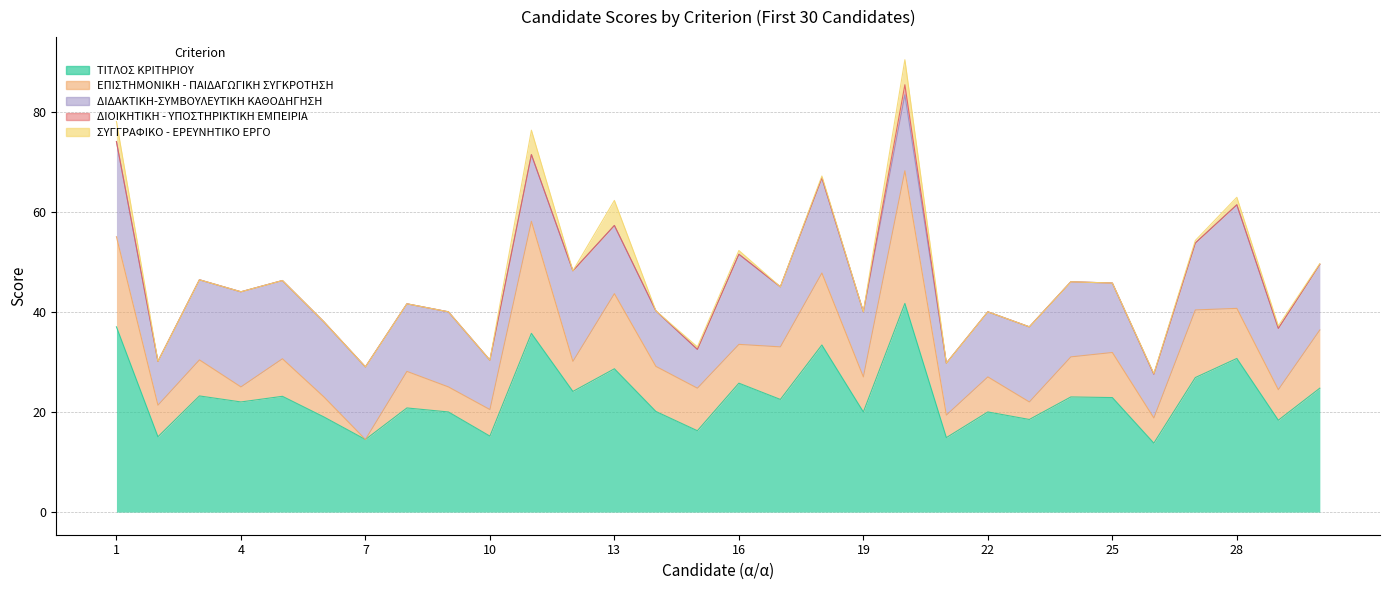

In ΣΥΓΓΡΑΦΙΚΟ - ΕΡΕΥΝΗΤΙΚΟ ΕΡΓΟ, how many points are higher than both neighbors (excluding endpoints)?

6